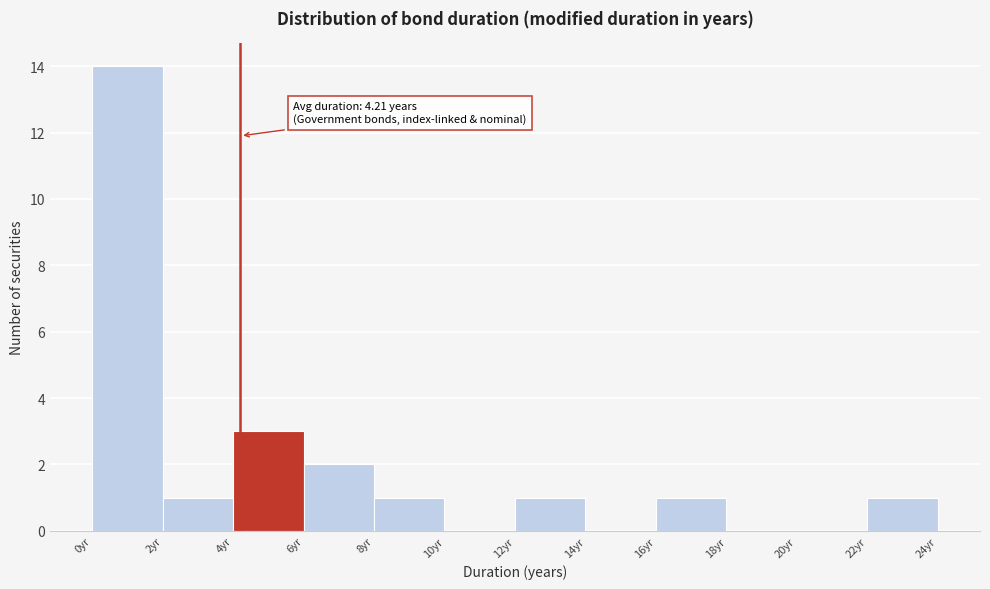

Which range on the x-axis has the tallest bar?

0 to 2